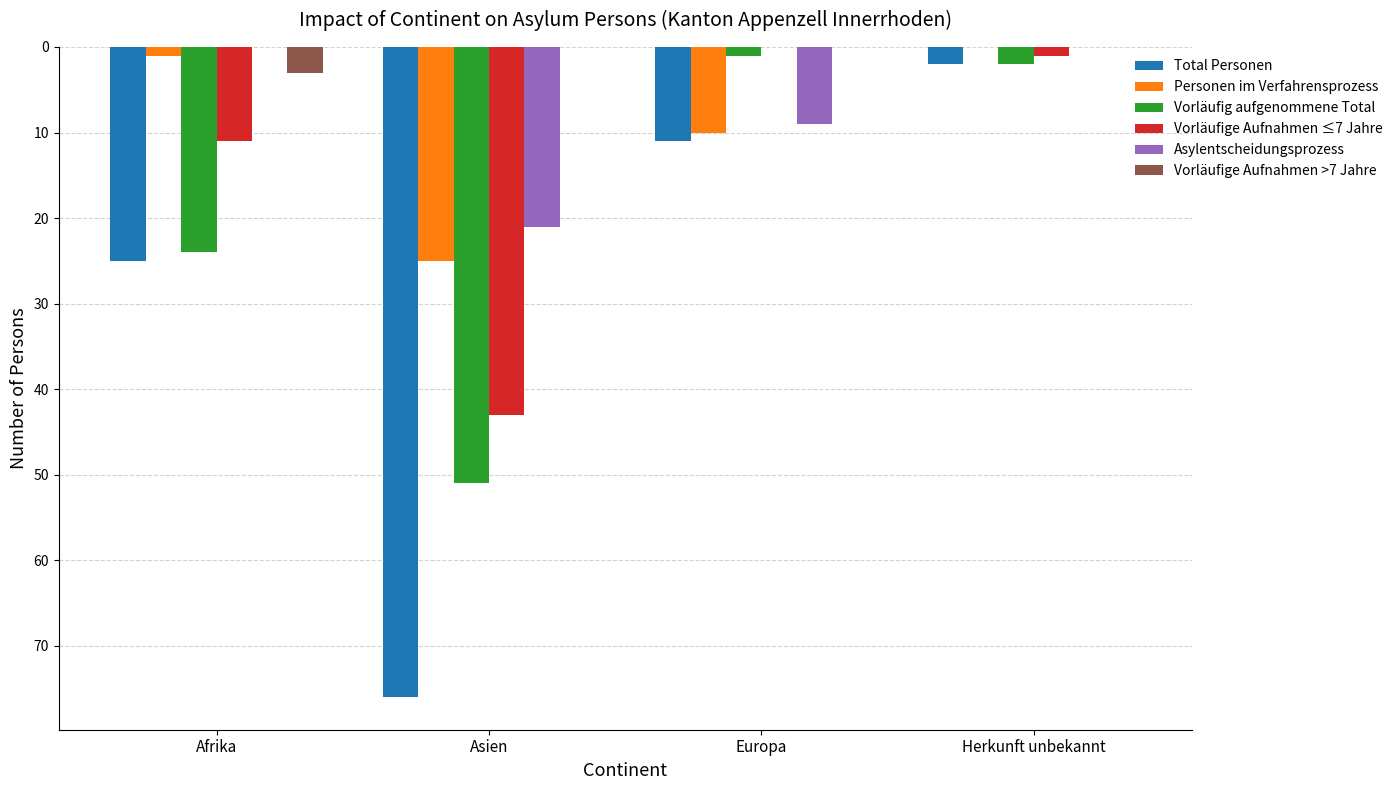

Is it true that Vorläufig aufgenommene Total equals -1 at Herkunft unbekannt?

False